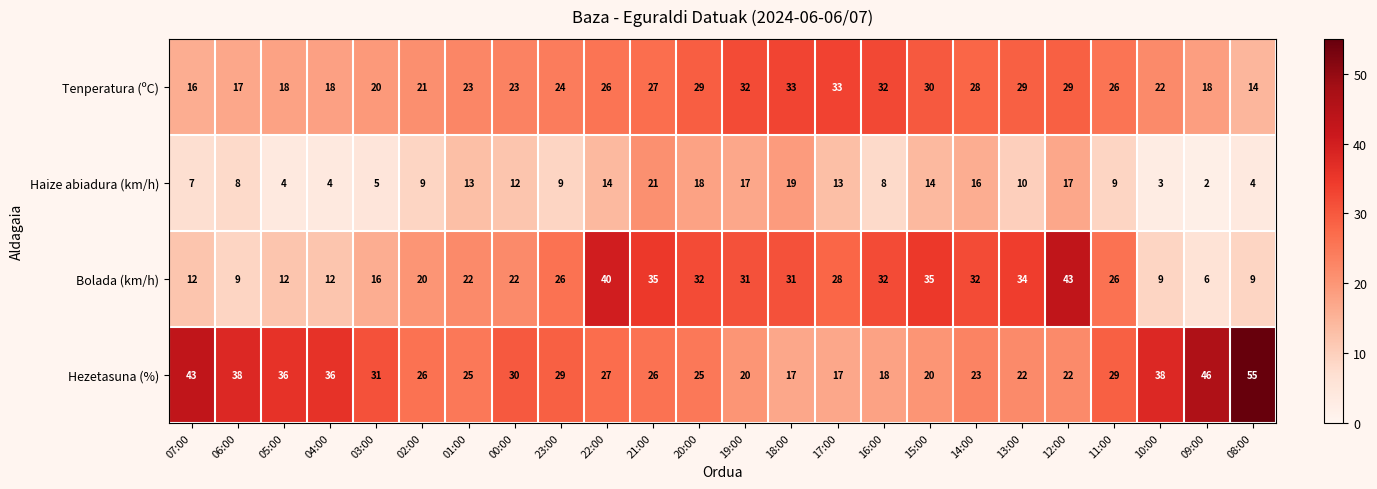

Rank the series at 00:00 from highest to lowest value.

Hezetasuna (%), Tenperatura (ºC), Bolada (km/h), Haize abiadura (km/h)